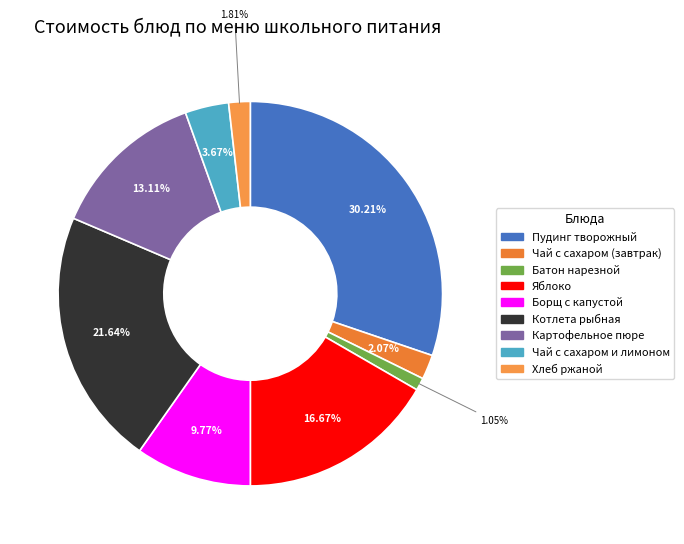

What is the largest slice in the pie chart?

Пудинг творожный